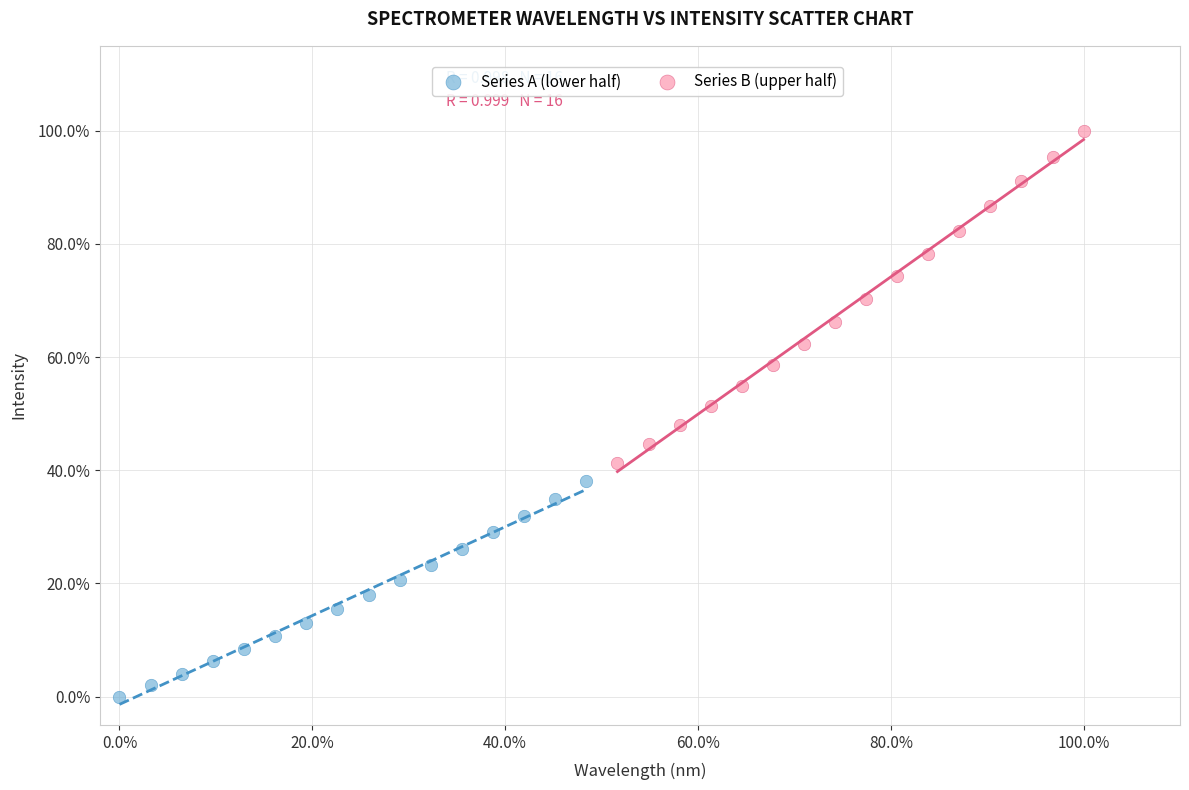

What are all the series names shown in the legend?

Series A (lower half), Series B (upper half)